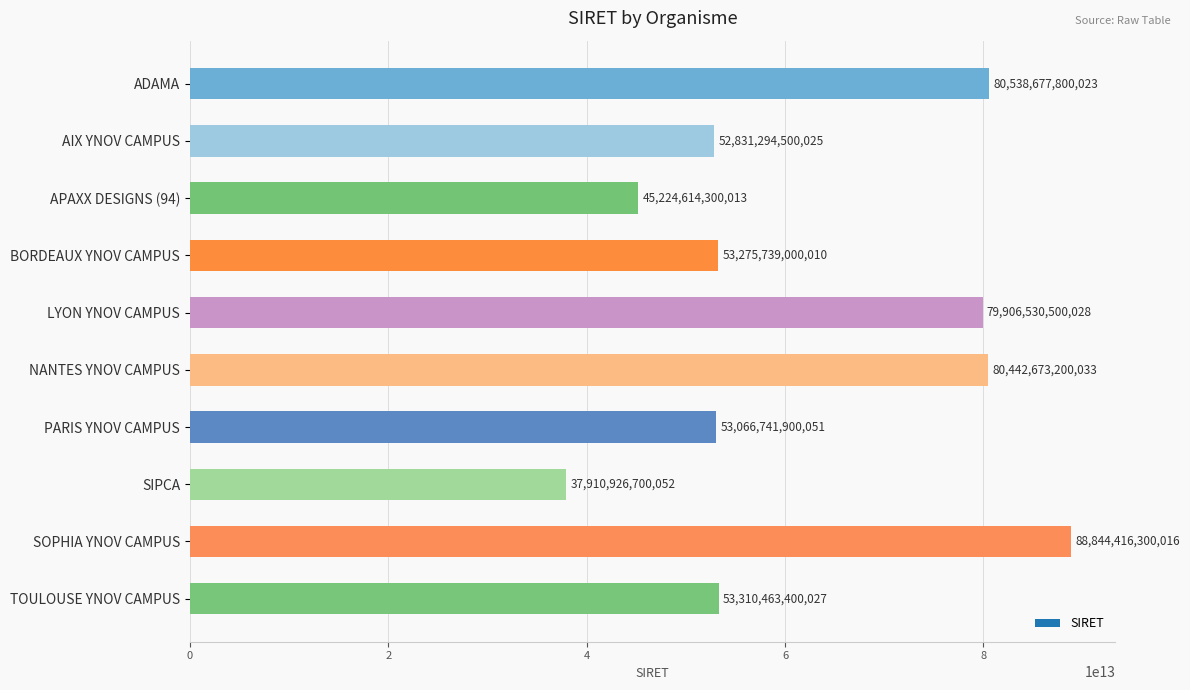

What is the ratio of the value at LYON YNOV CAMPUS to the value at ADAMA?

1.0